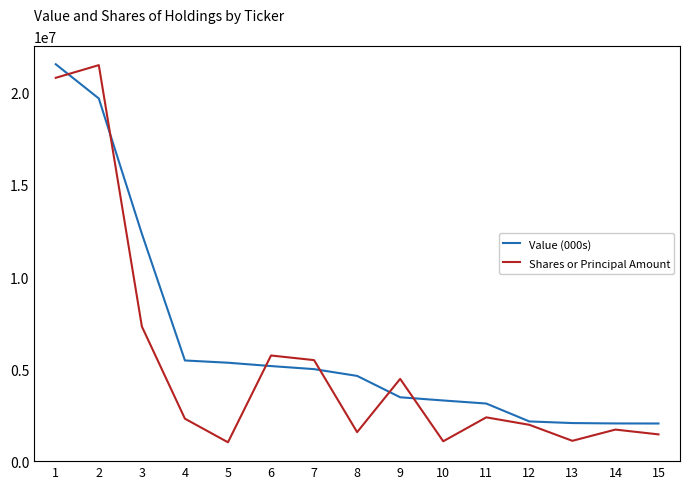

True or false: Shares or Principal Amount and Value (000s) cross at least once.

False